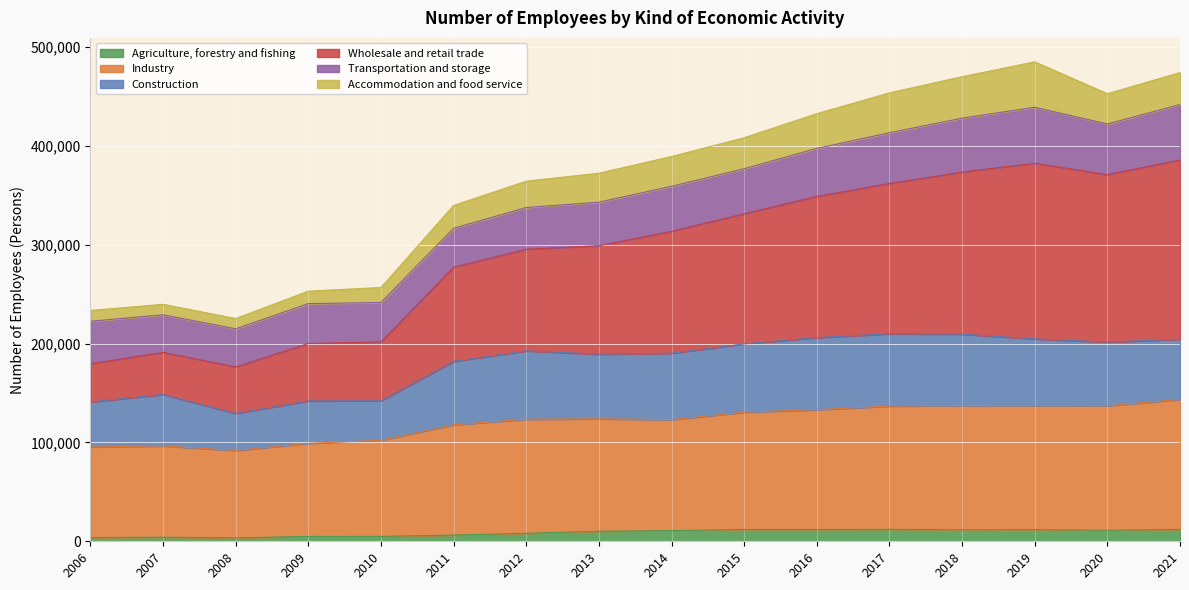

What is the difference between the Agriculture, forestry and fishing values at 2013 and 2015?

1766